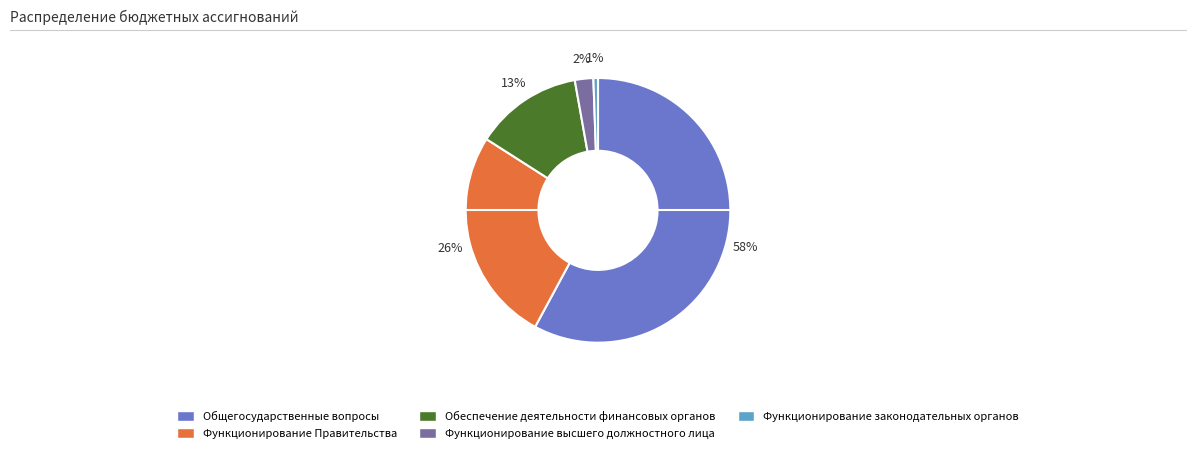

Is it true that Функционирование Правительства is 26% of the pie?

True